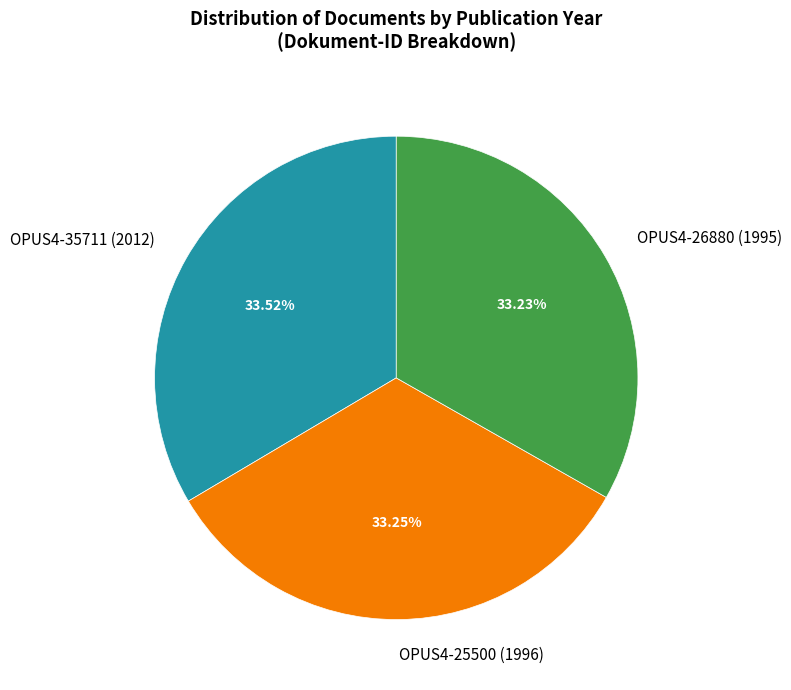

To the nearest percent, what portion does OPUS4-25500 (1996) represent?

33%